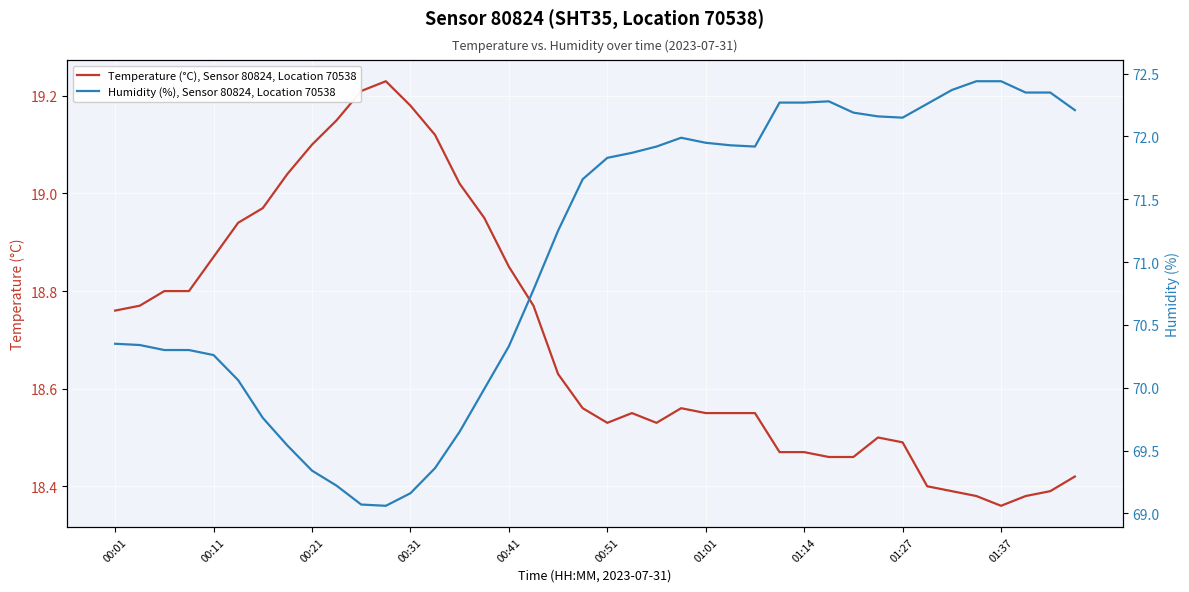

What is the difference between the maximum and minimum values in the Humidity (%), Sensor 80824, Location 70538 series?

3.4